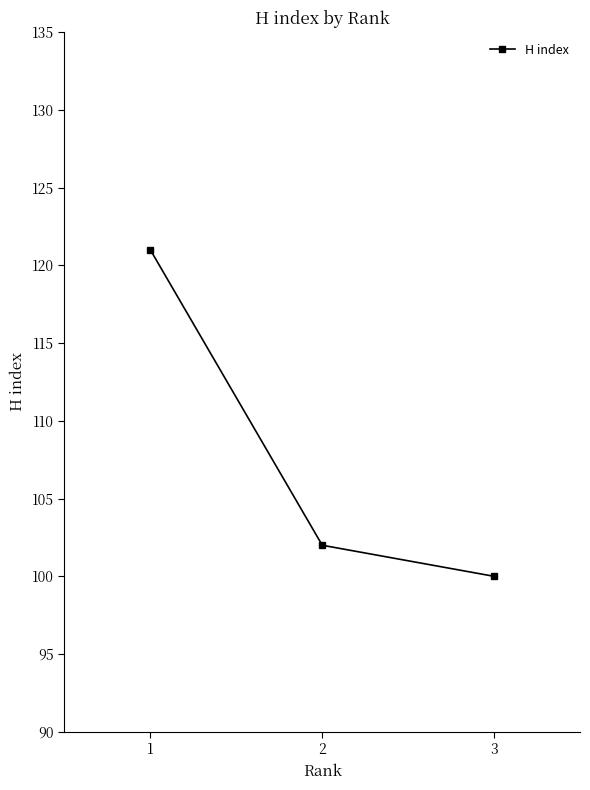

What is the difference between the maximum and minimum values?

21